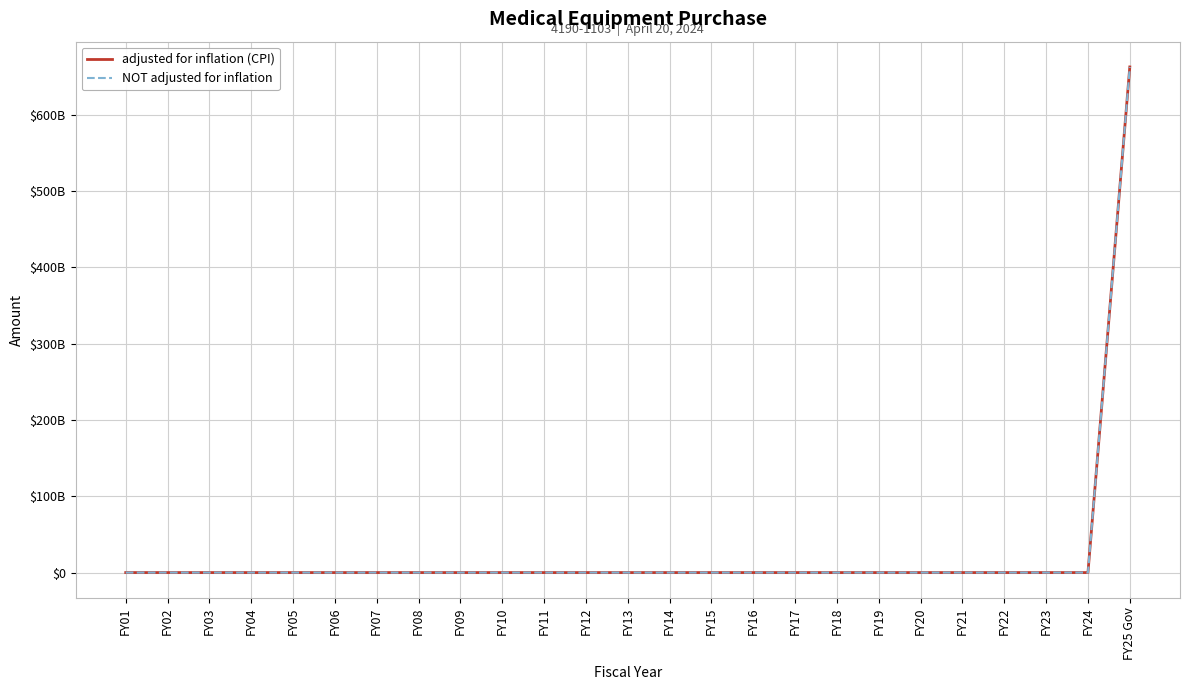

What is the maximum value shown in the chart?

662749375000